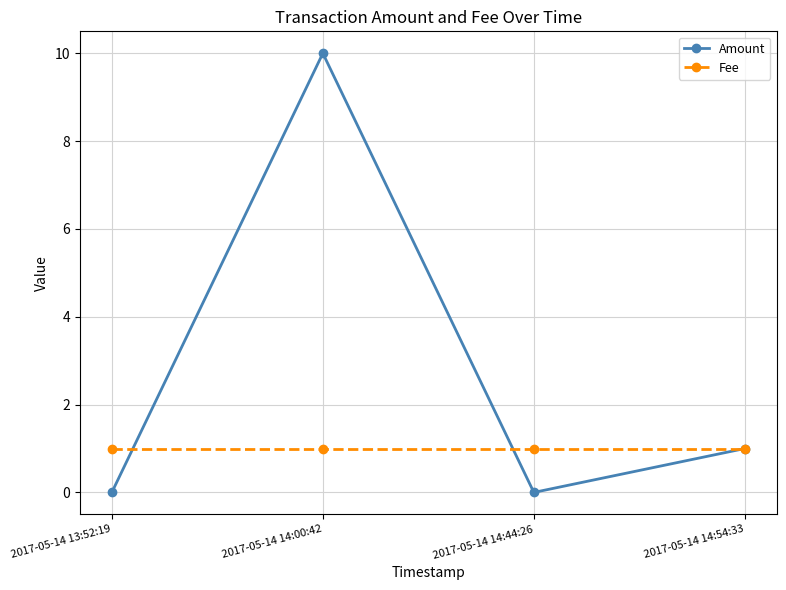

Reading left to right, extract all data points from this chart.

Amount: 2017-05-14 13:52:19=0	2017-05-14 14:00:42=10	2017-05-14 14:44:26=0	2017-05-14 14:54:33=1
Fee: 2017-05-14 13:52:19=1	2017-05-14 14:00:42=1	2017-05-14 14:44:26=1	2017-05-14 14:54:33=1